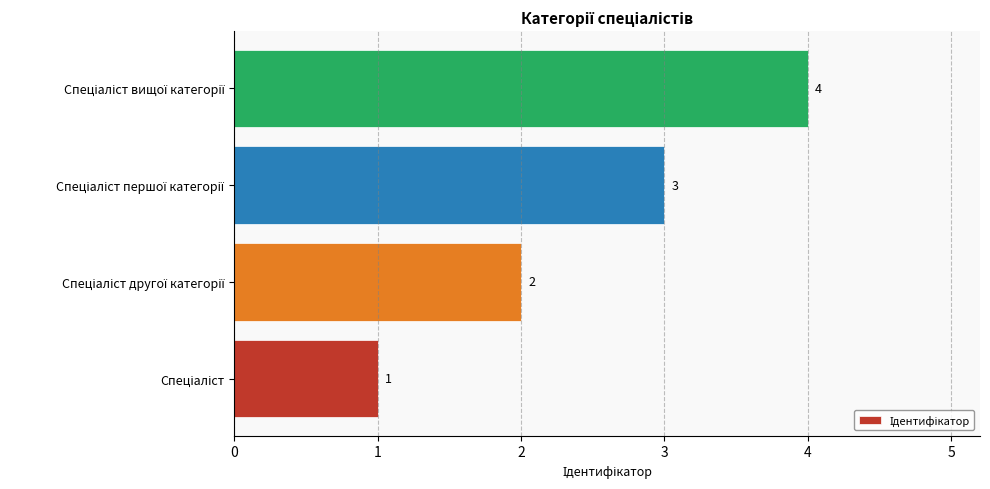

What is the difference between the maximum and minimum values?

3